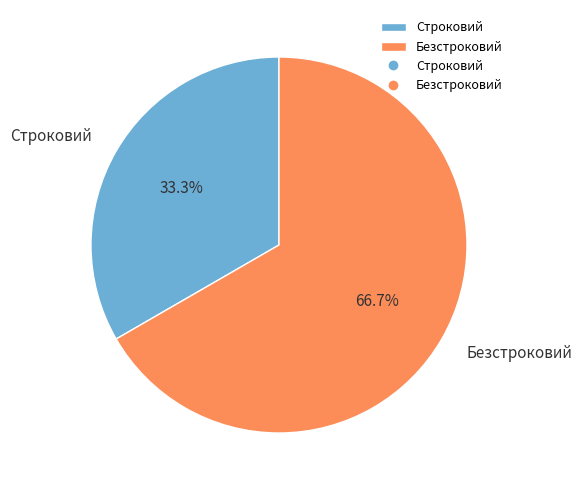

To the nearest percent, what is the difference between the largest and smallest slice percentages?

33%